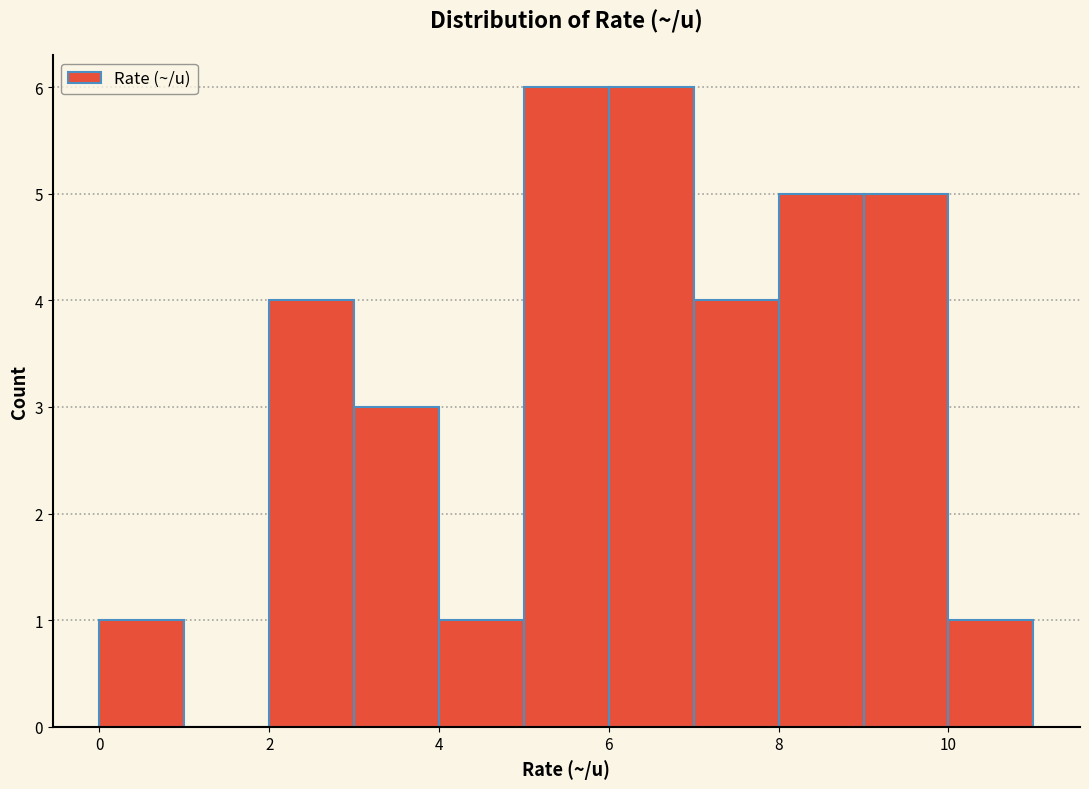

Reading left to right, list every bar in this chart as the range it spans on the x-axis followed by its height. The values are not printed on the chart, so give them approximately, as read against the axis.

0 to 1: 1
1 to 2: 0
2 to 3: 4
3 to 4: 3
4 to 5: 1
5 to 6: 6
6 to 7: 6
7 to 8: 4
8 to 9: 5
9 to 10: 5
10 to 11: 1